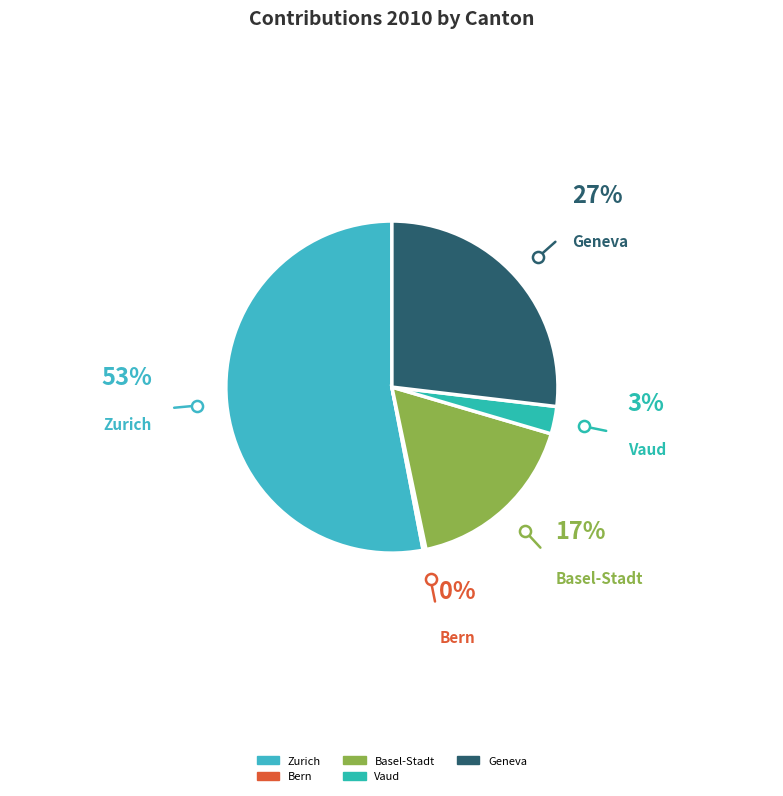

Is Zurich the majority of the pie?

Yes